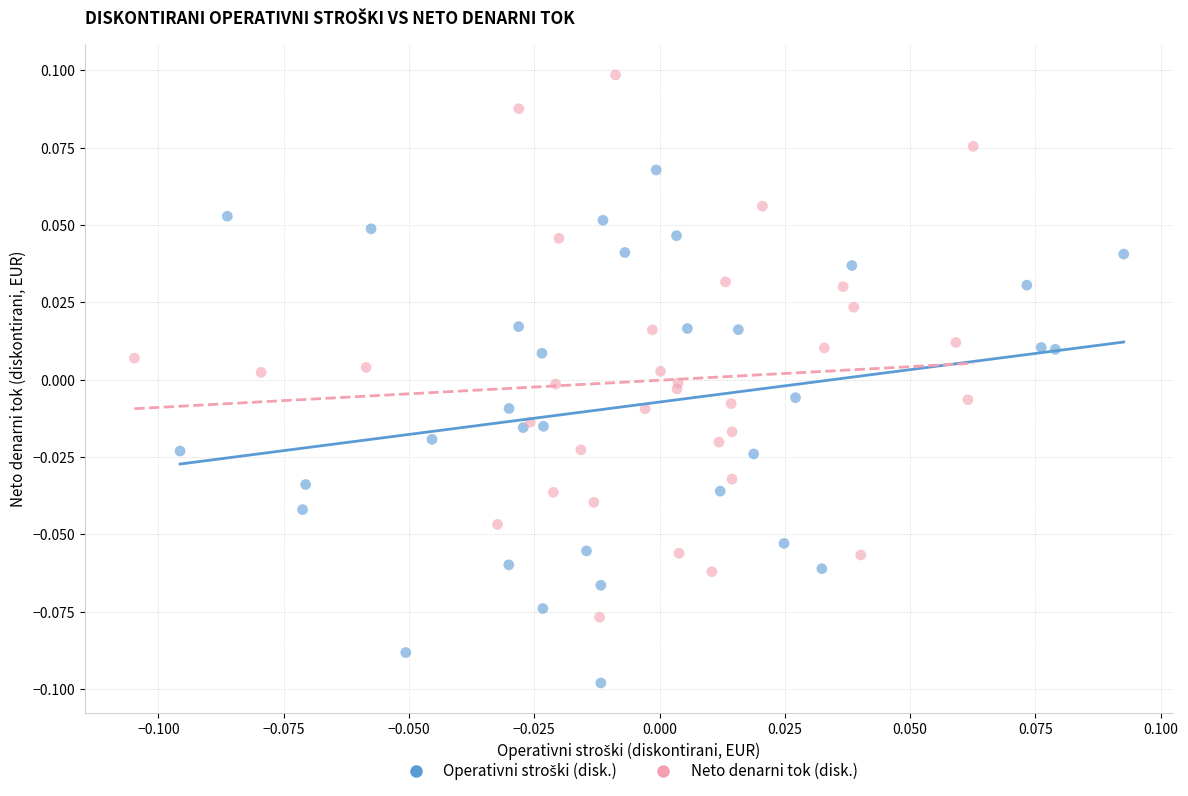

Which series contains the highest Y value?

Neto denarni tok (disk.)